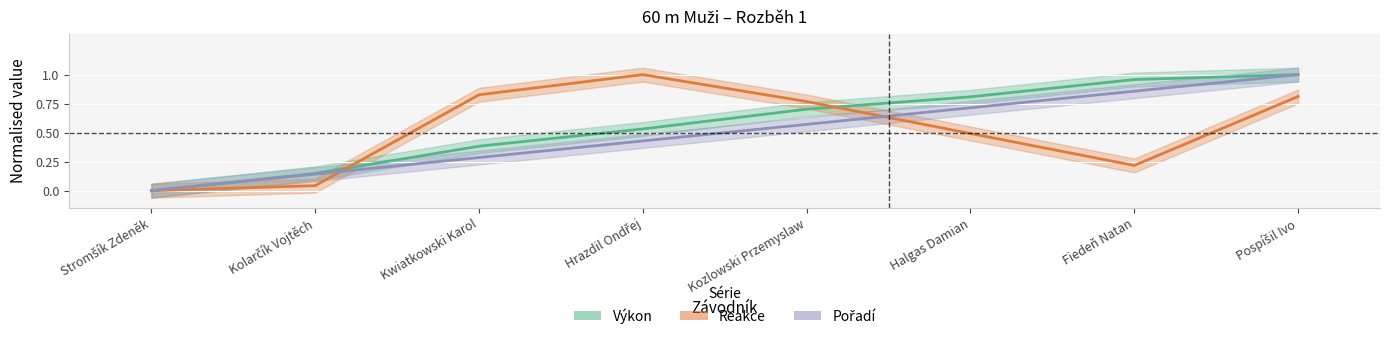

Between Stromšík Zdeněk and Fiedeň Natan, which series saw the biggest shift?

Výkon